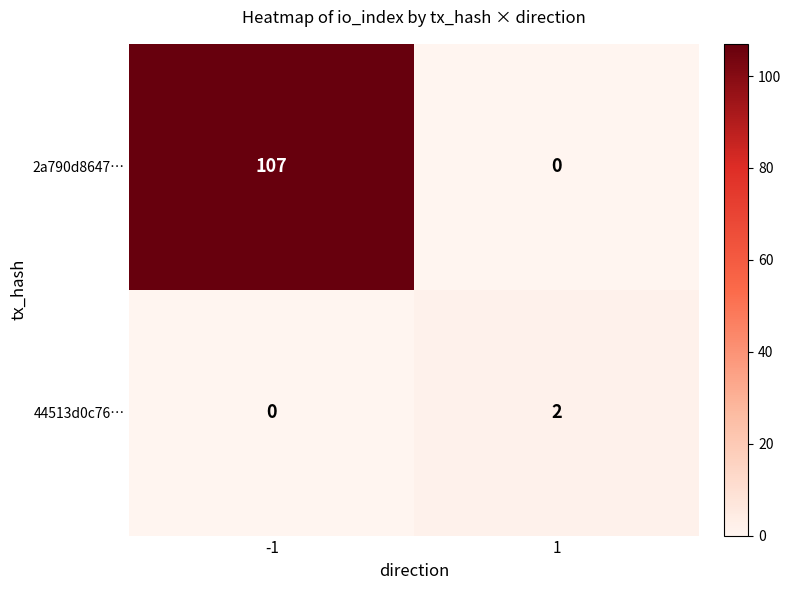

What is the sum of the 2a790d8647… values at 1 and -1?

107